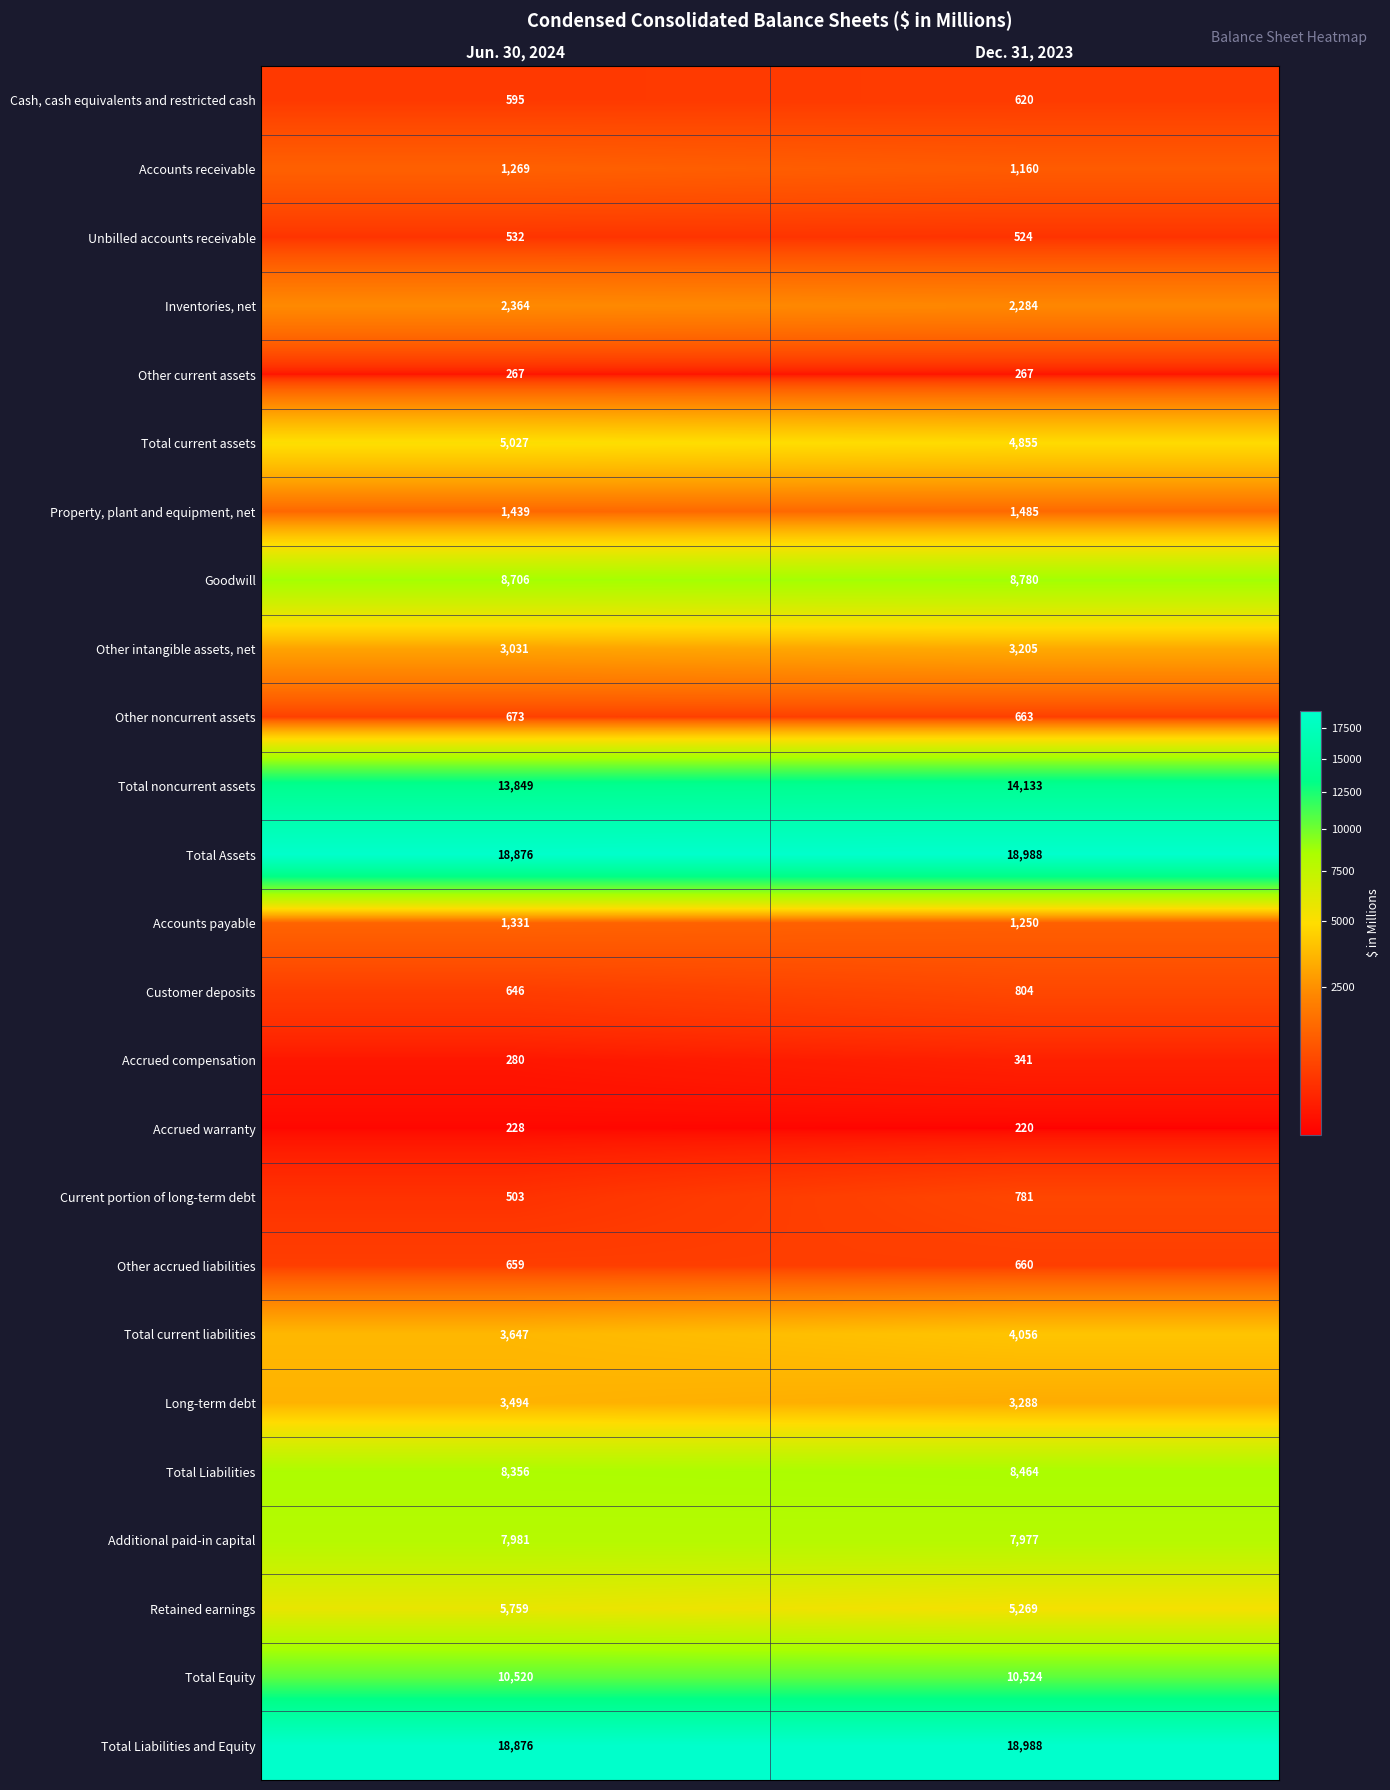

How many values in the Cash, cash equivalents and restricted cash series are below 620?

1